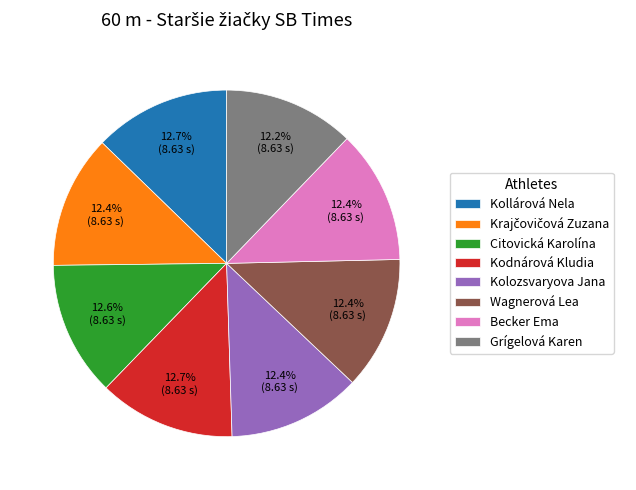

Approximately how many times larger is the value at Kollárová Nela compared to Kolozsvaryova Jana?

1.0